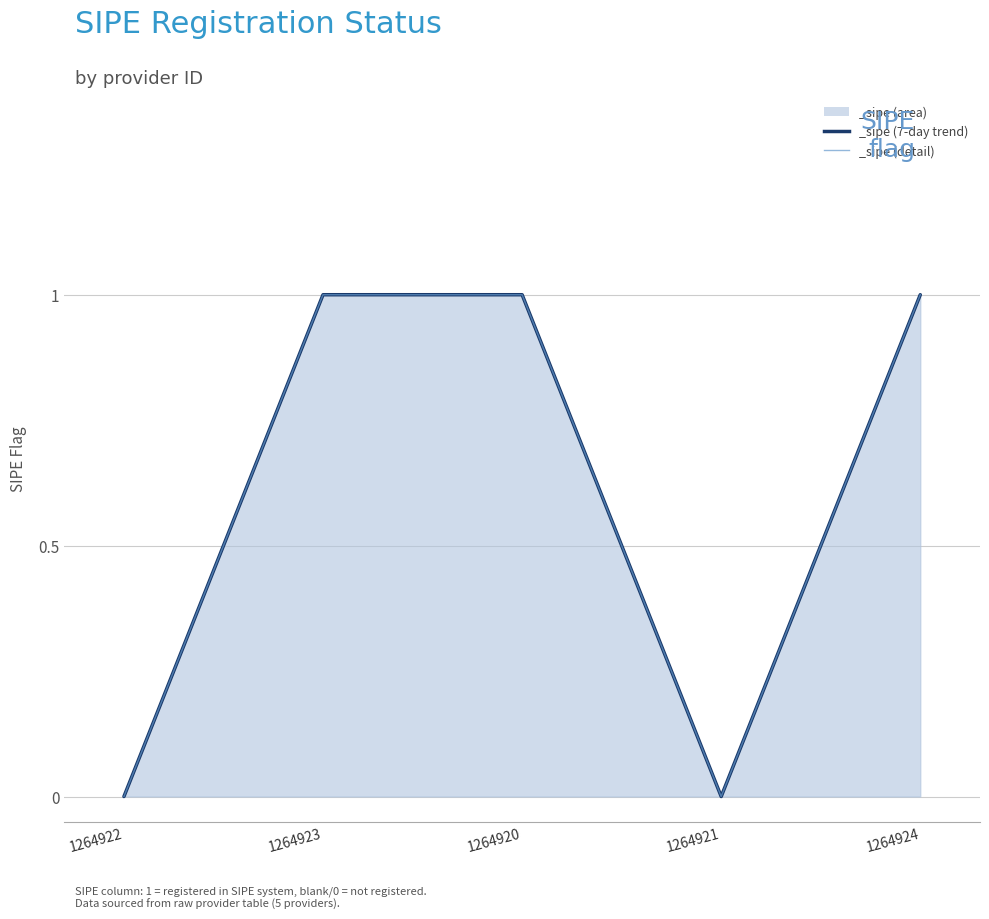

What is the label of the 4th point from the left?

1264921